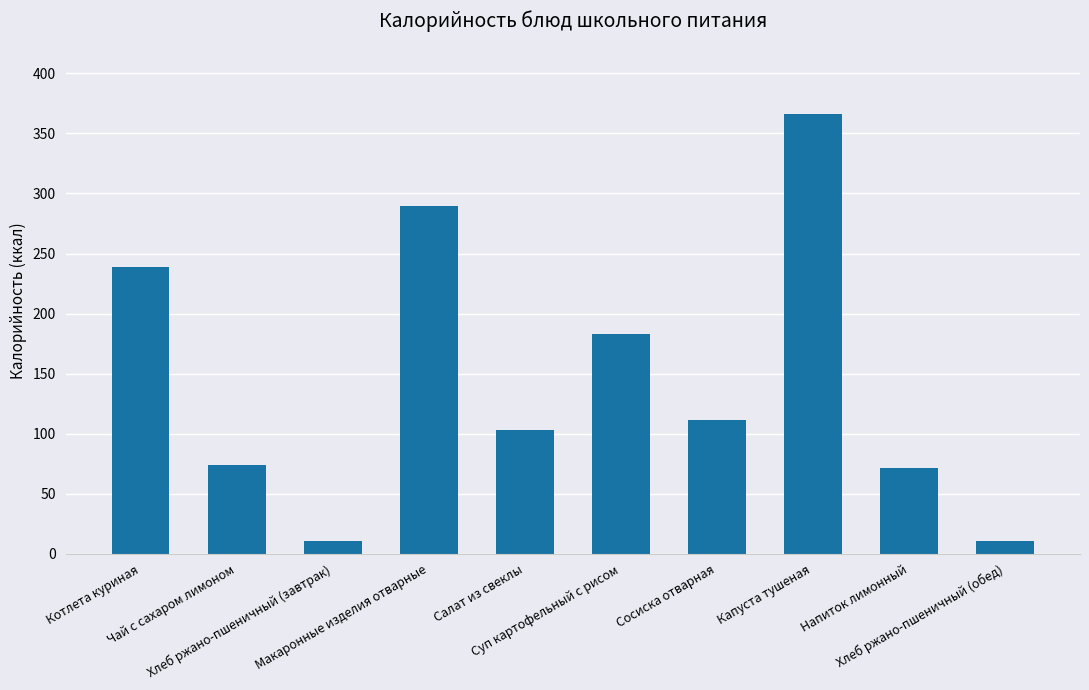

Approximately how many times larger is the value at Котлета куриная compared to Чай с сахаром лимоном?

3.2